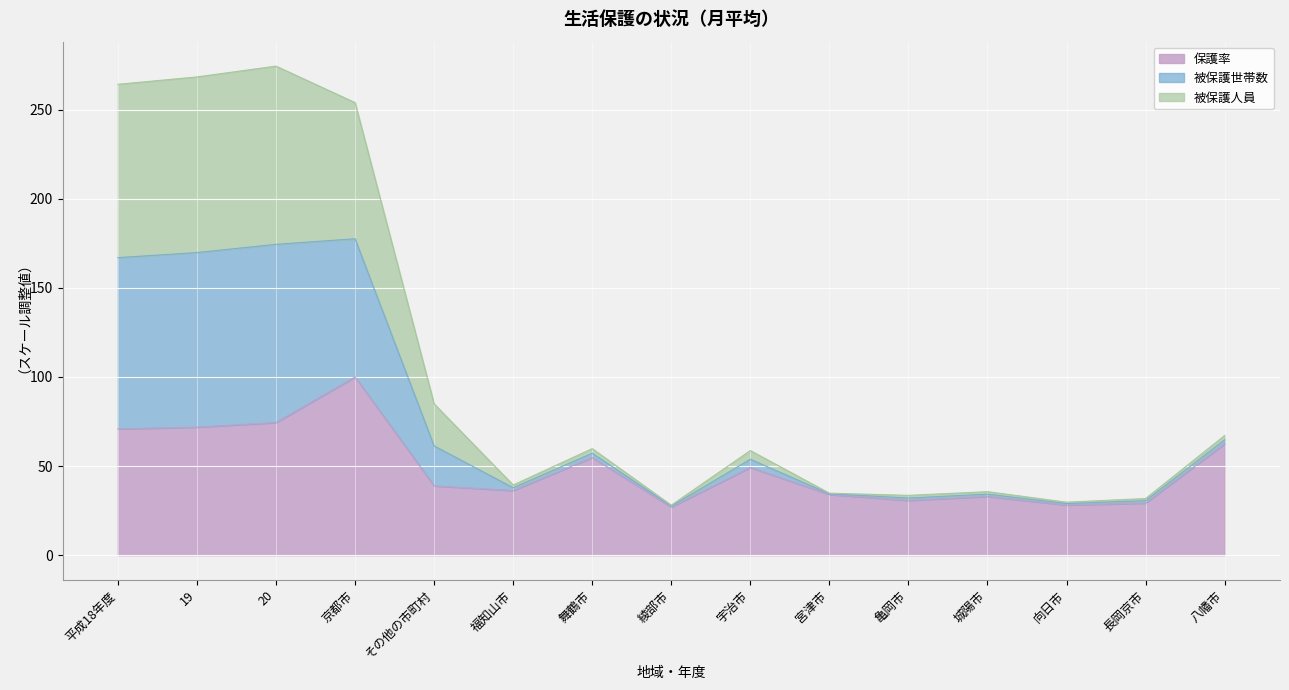

What is the minimum value for 保護率?

27.0